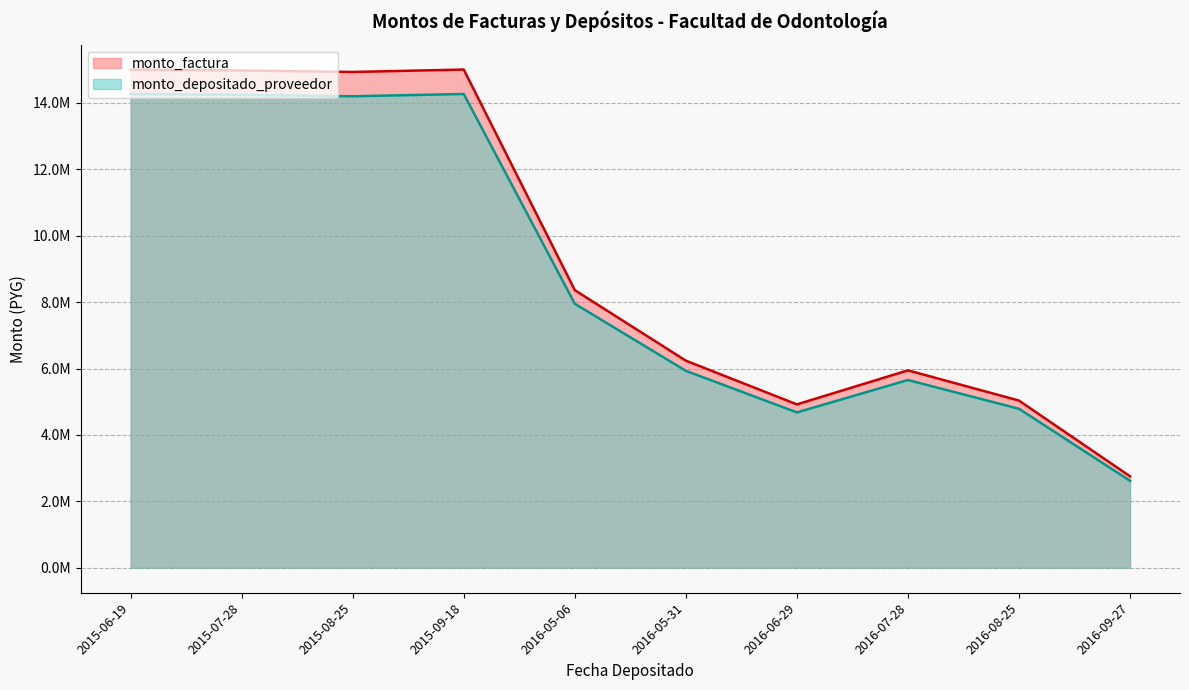

How many data points in monto_depositado_proveedor are above 7949257?

4